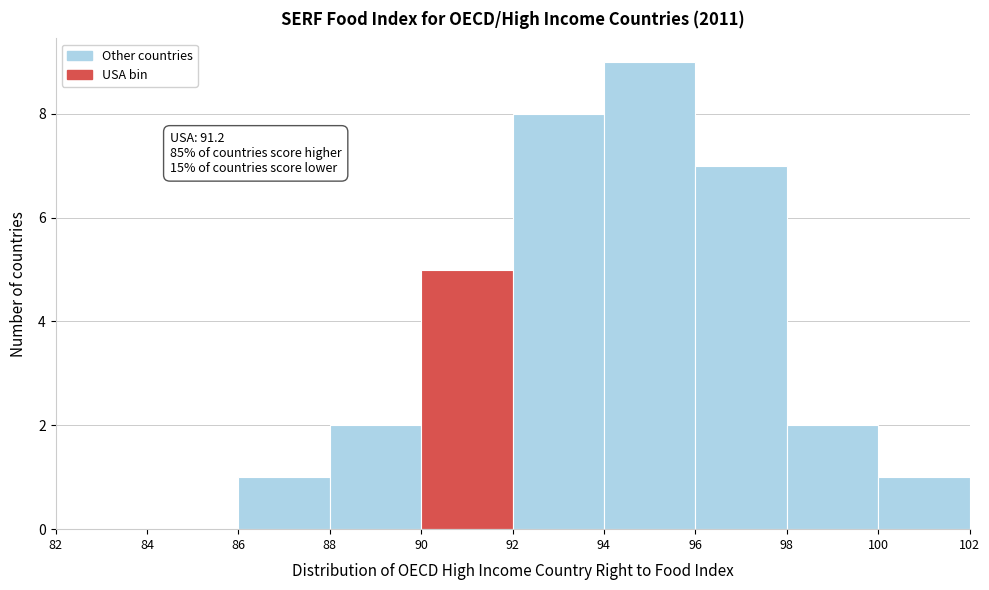

Over which range of the x-axis is the bar tallest?

94 to 96